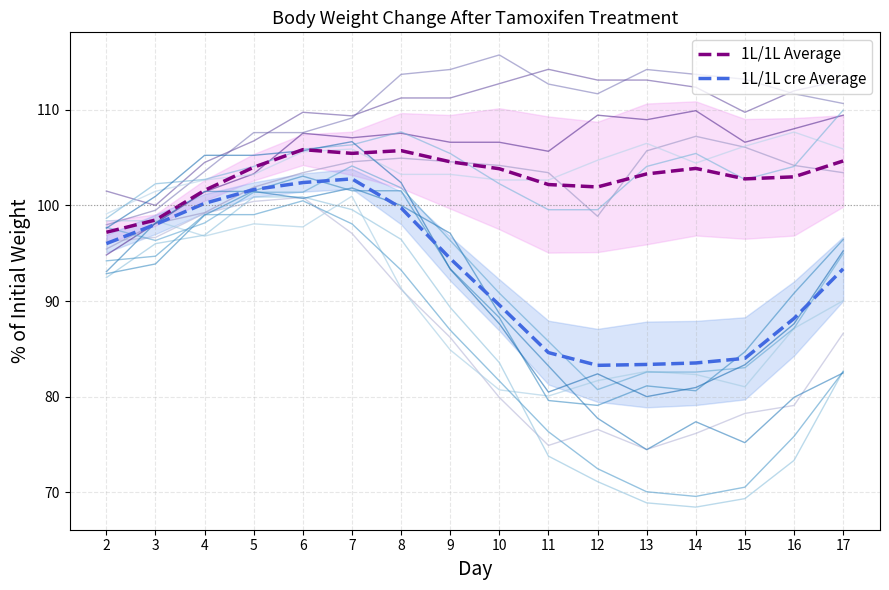

Which series has the largest total across all categories?

1L/1L Average